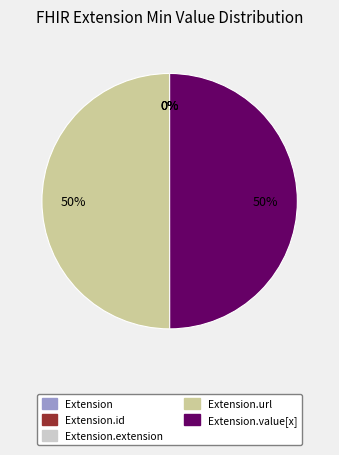

To the nearest percent, what is the average slice percentage?

20%